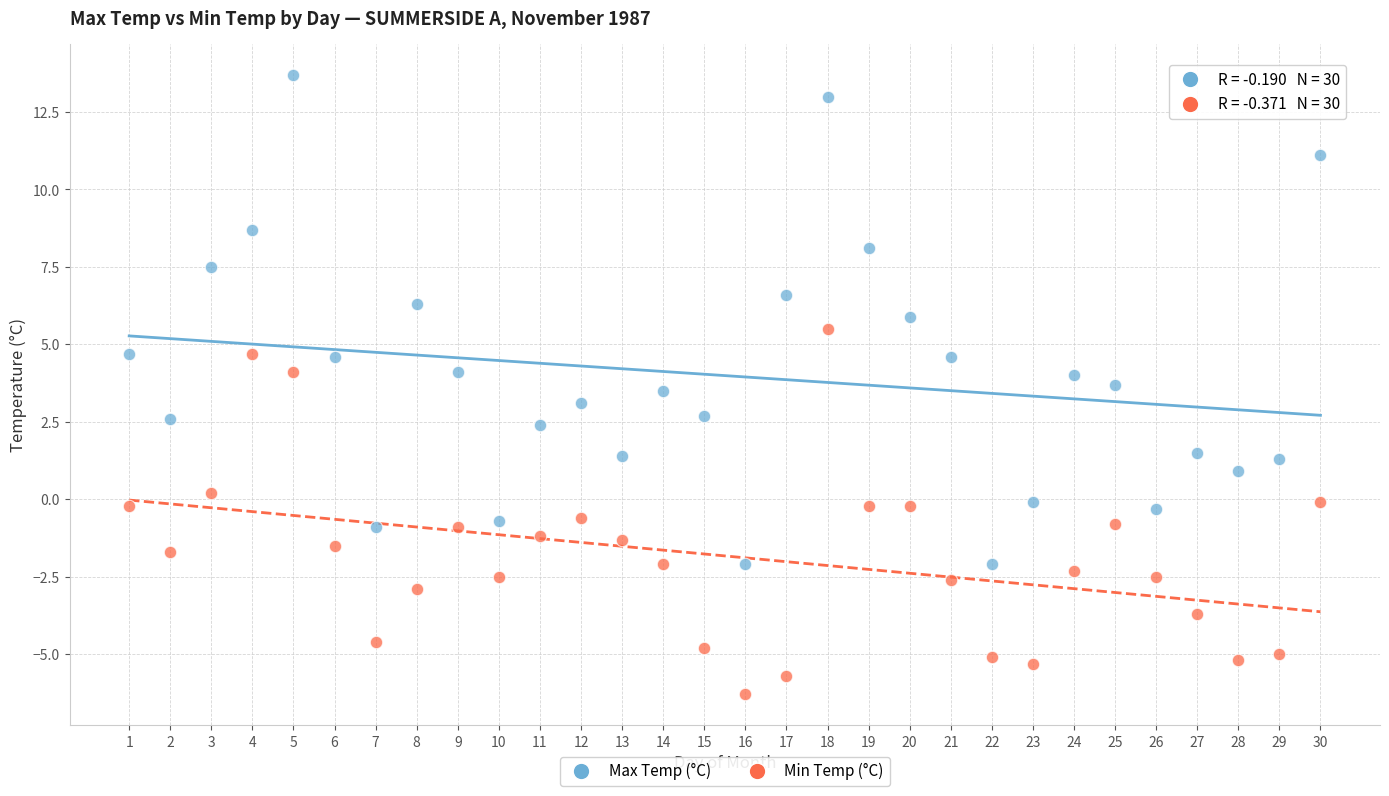

Which series contains the highest Y value?

Max Temp (°C)